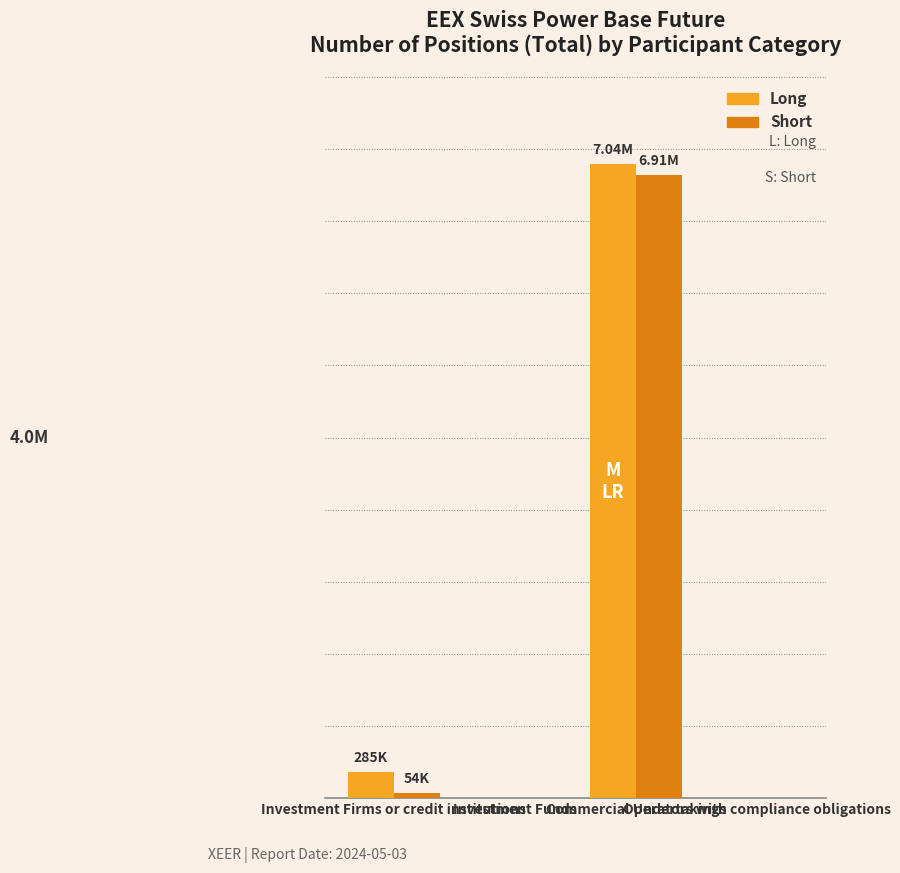

What are all the series names shown in the legend?

Long, Short